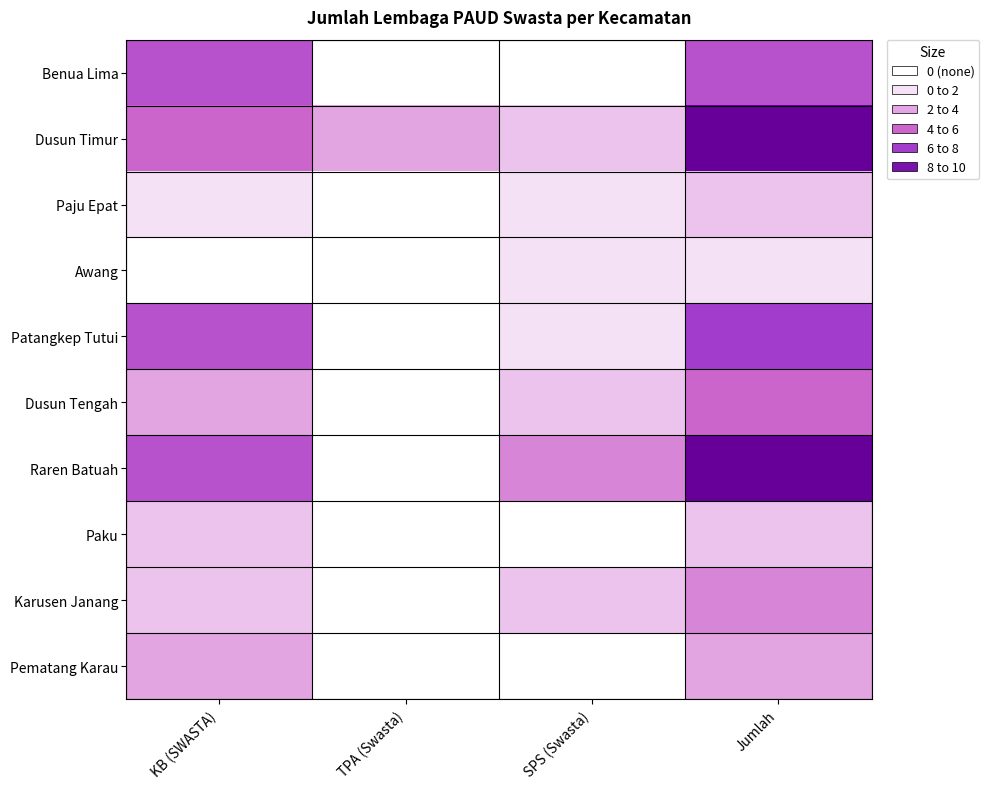

What is the greatest value displayed?

10